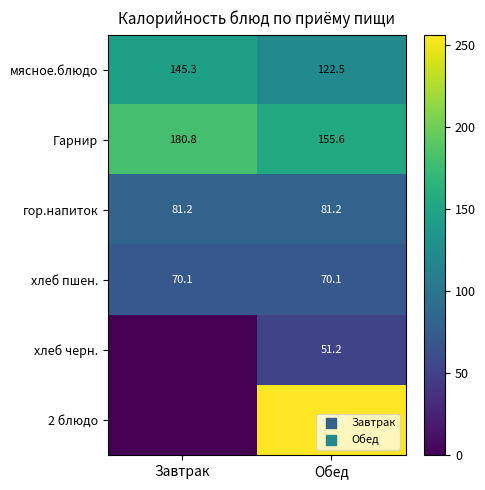

What is the maximum value for хлеб пшен.?

70.1